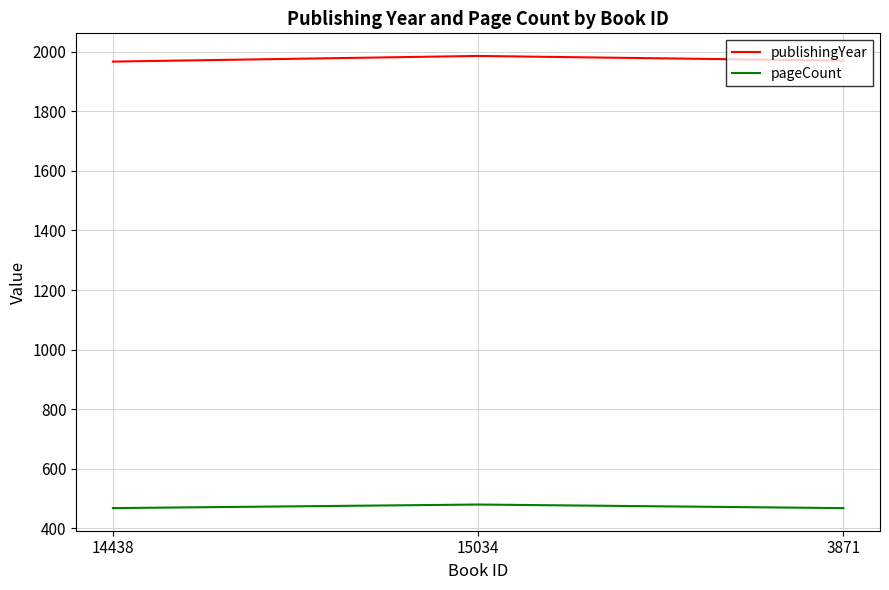

What are all the series names shown in the legend?

publishingYear, pageCount